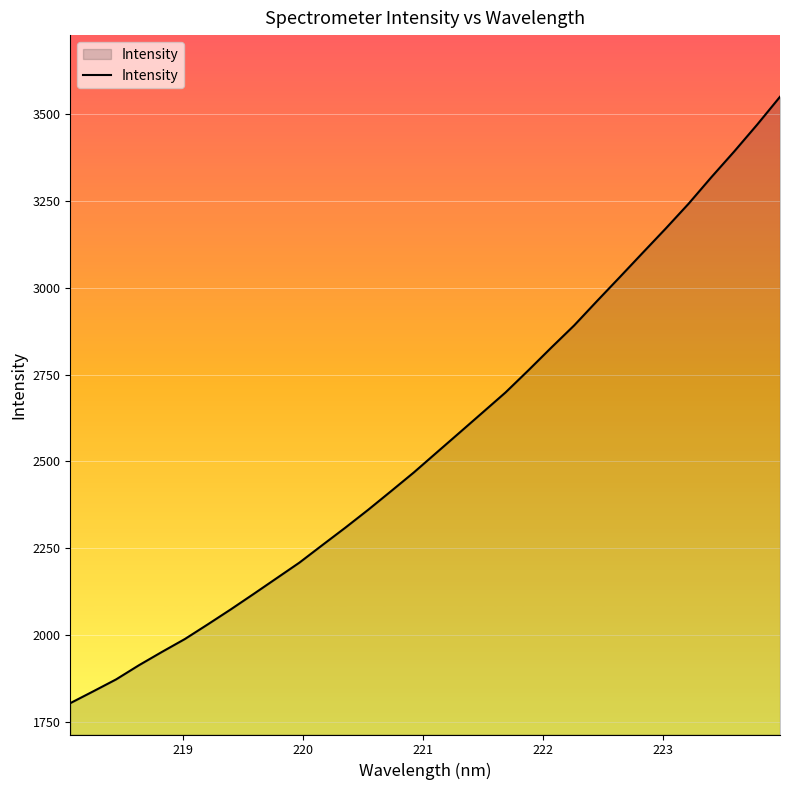

What is the maximum value shown in the chart?

3549.6